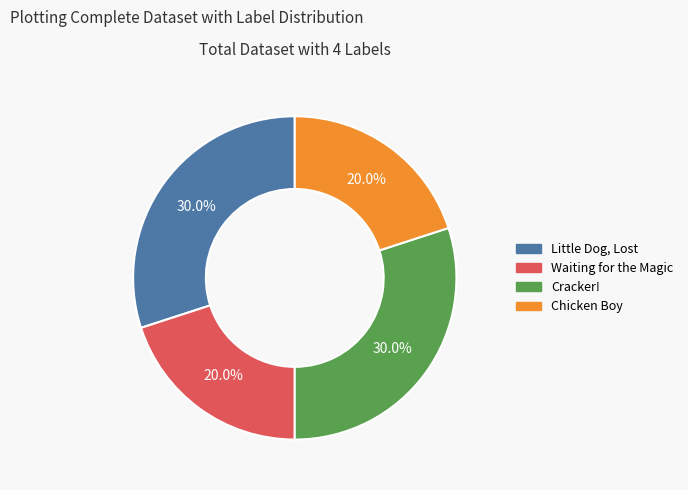

To the nearest percent, what portion does Little Dog, Lost represent?

30%